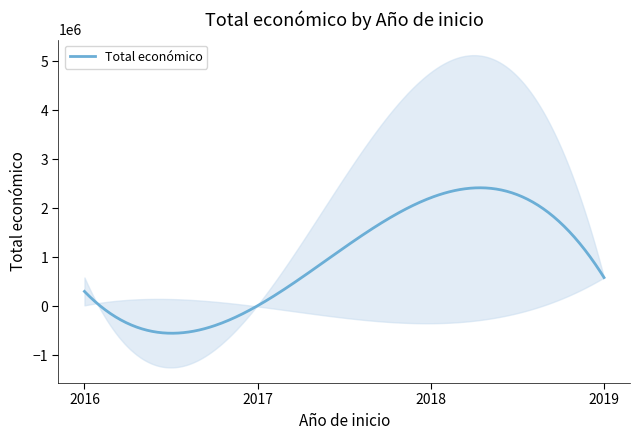

Where does the data first go above 50929?

2018